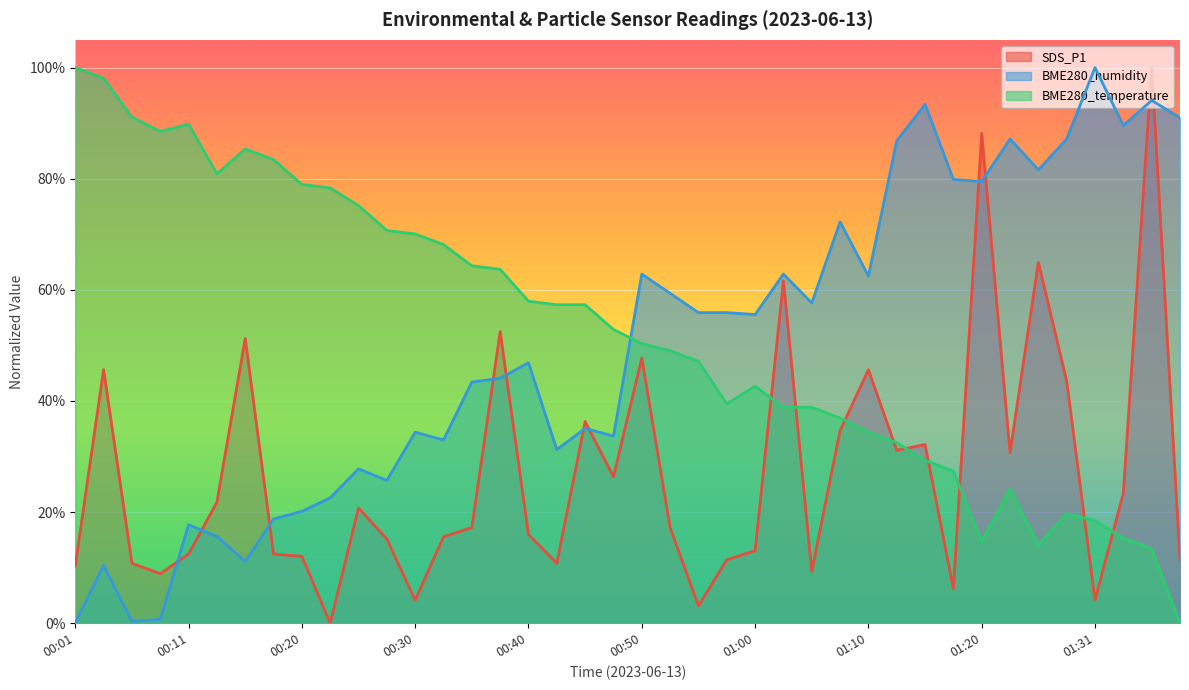

What are all the series names shown in the legend?

SDS_P1, BME280_humidity, BME280_temperature